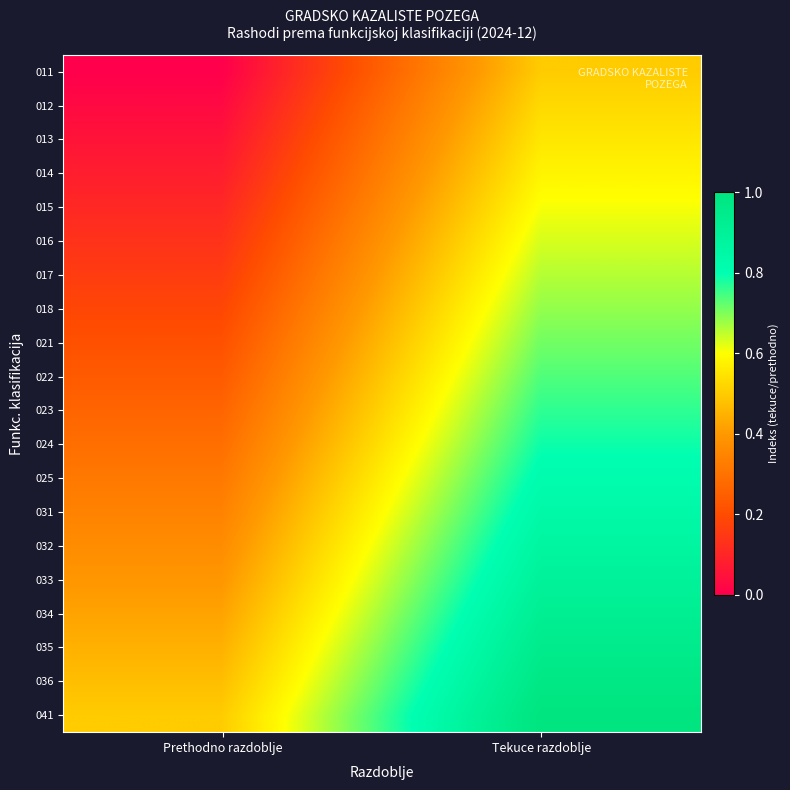

Which series has the largest range (max minus min)?

013